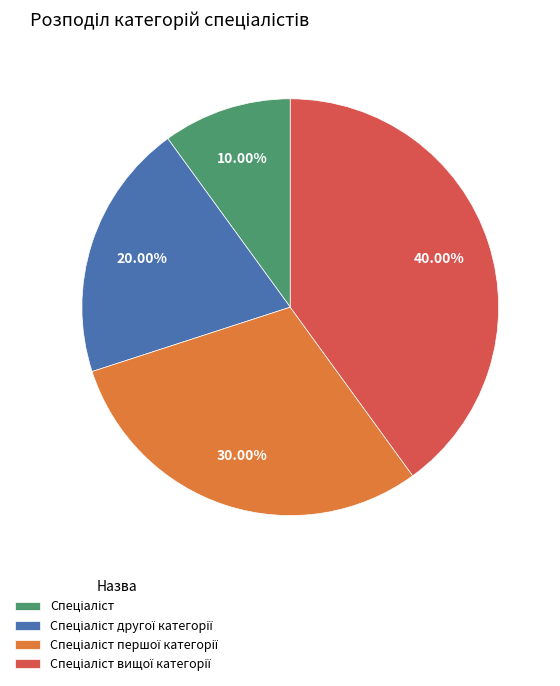

Is there any slice that represents more than half of the pie?

No